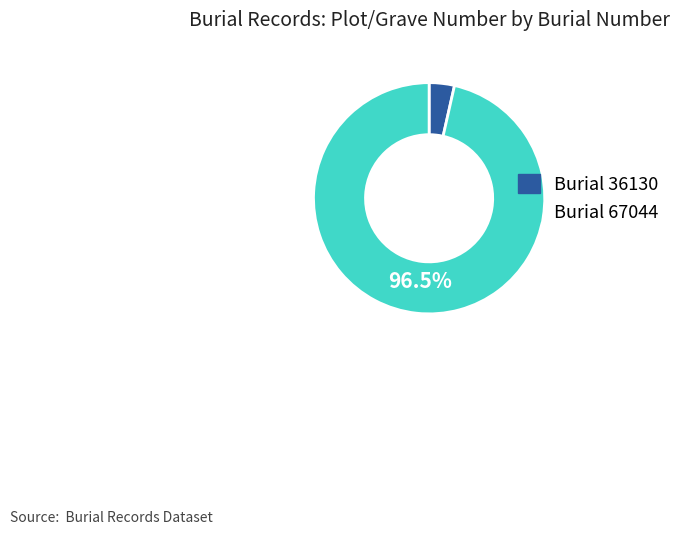

How many slices are in this pie chart?

2